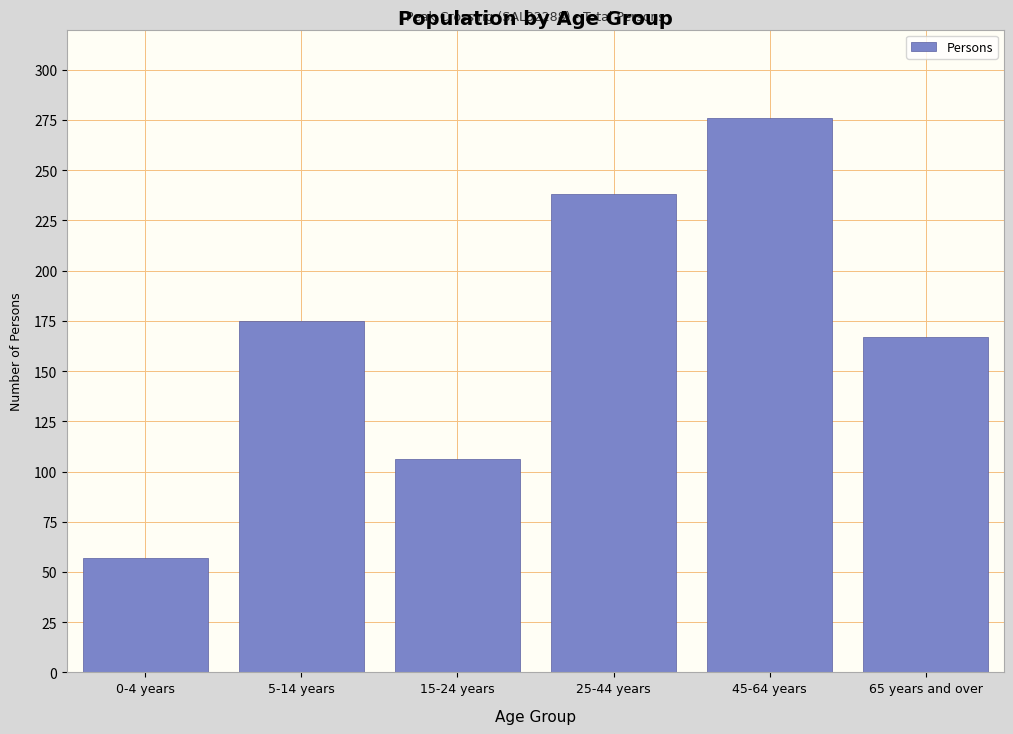

Reading right to left, list all the values displayed in this chart.

167	276	238	106	175	57